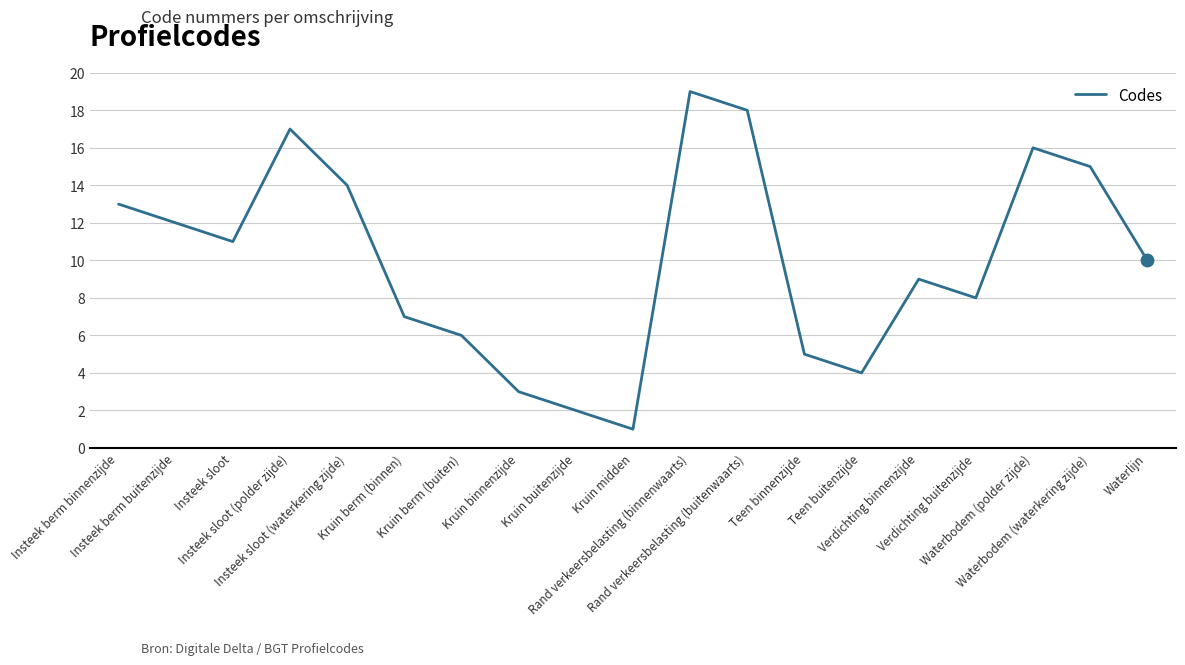

What is the change in value from Insteek berm binnenzijde to Insteek sloot?

-2